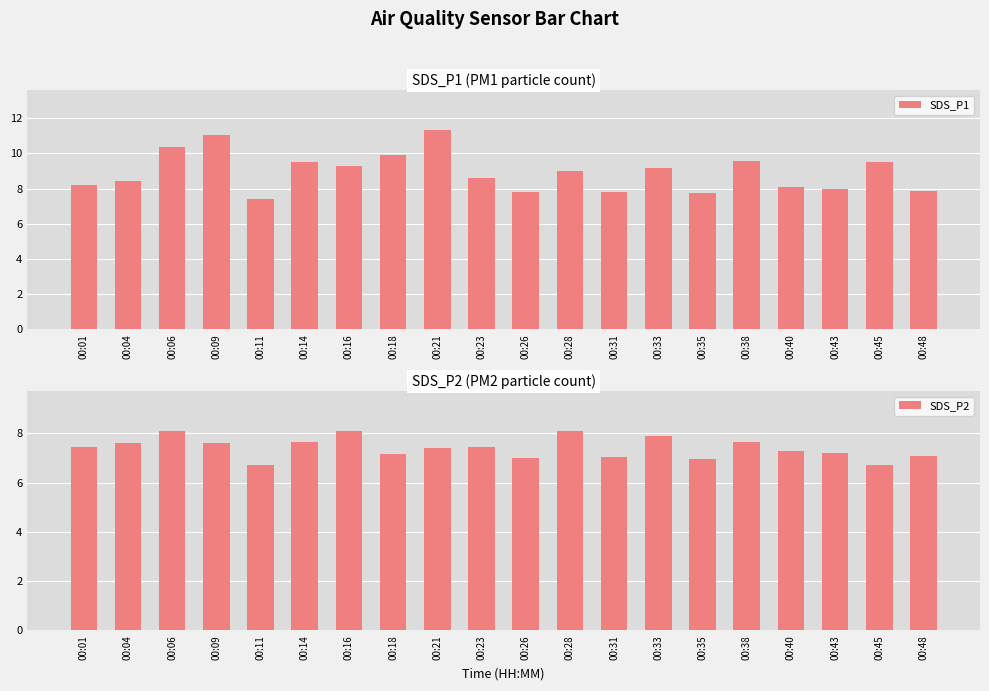

What is the total value across all series at 00:26?

14.8